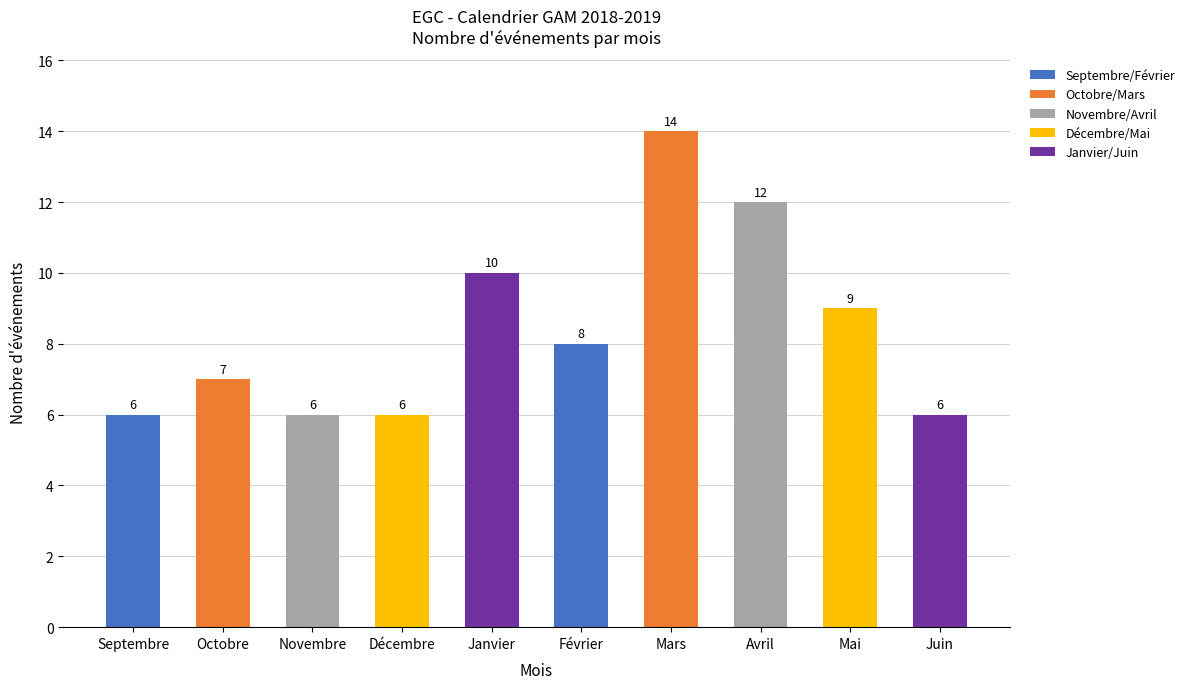

Reading right to left, extract all data points from this chart.

6	9	12	14	8	10	6	6	7	6